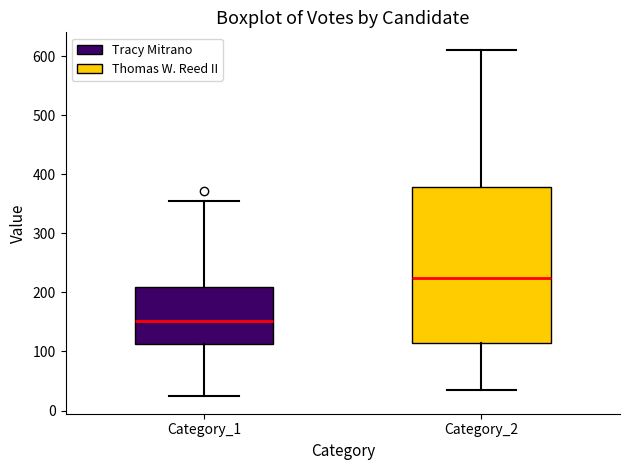

Reading left to right, read every box against the y-axis: the position of its median line, the range the box covers, and the ends of its whiskers. The values are not printed on the chart, so give them approximately, as read against the axis.

Category_1: median 150, box 110 to 210, whiskers 20 to 350
Category_2: median 230, box 120 to 380, whiskers 40 to 610